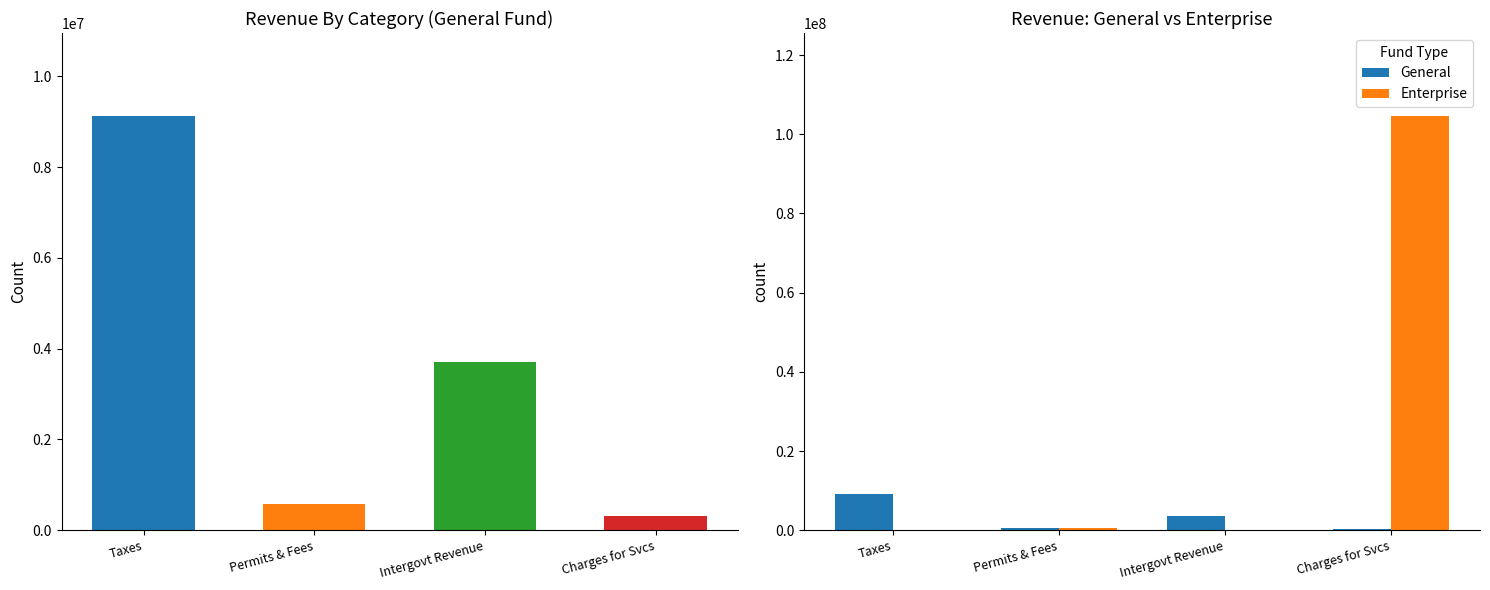

Where does the Enterprise series first go above 433537?

Charges for Svcs